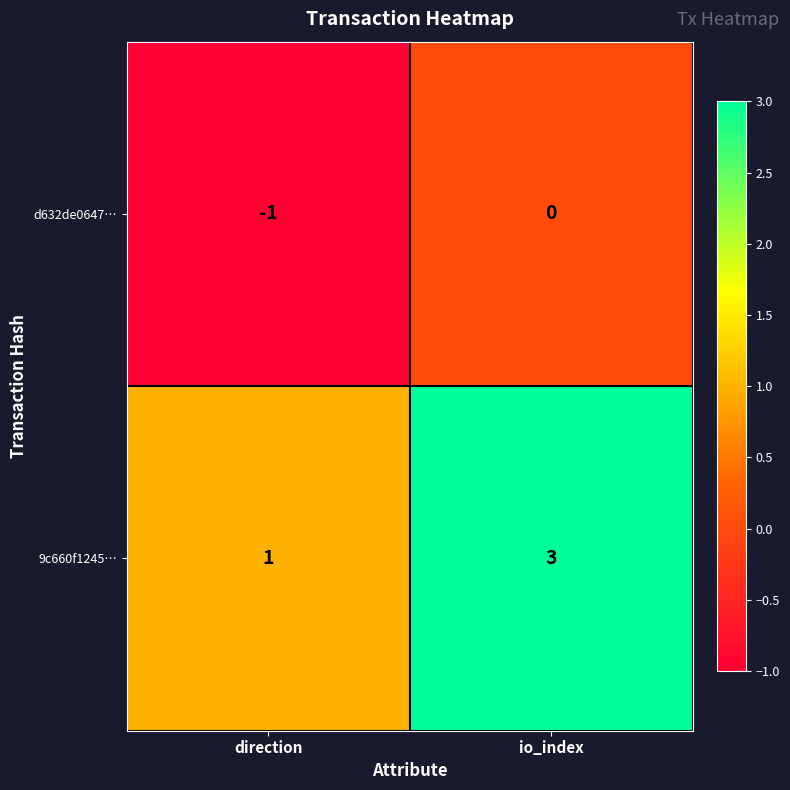

Which series changed the most between direction and io_index?

9c660f1245…